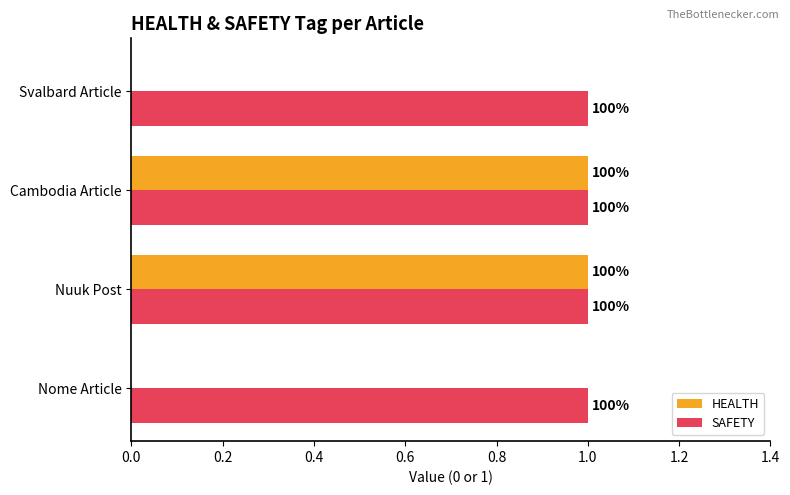

What are all the series names shown in the legend?

HEALTH, SAFETY